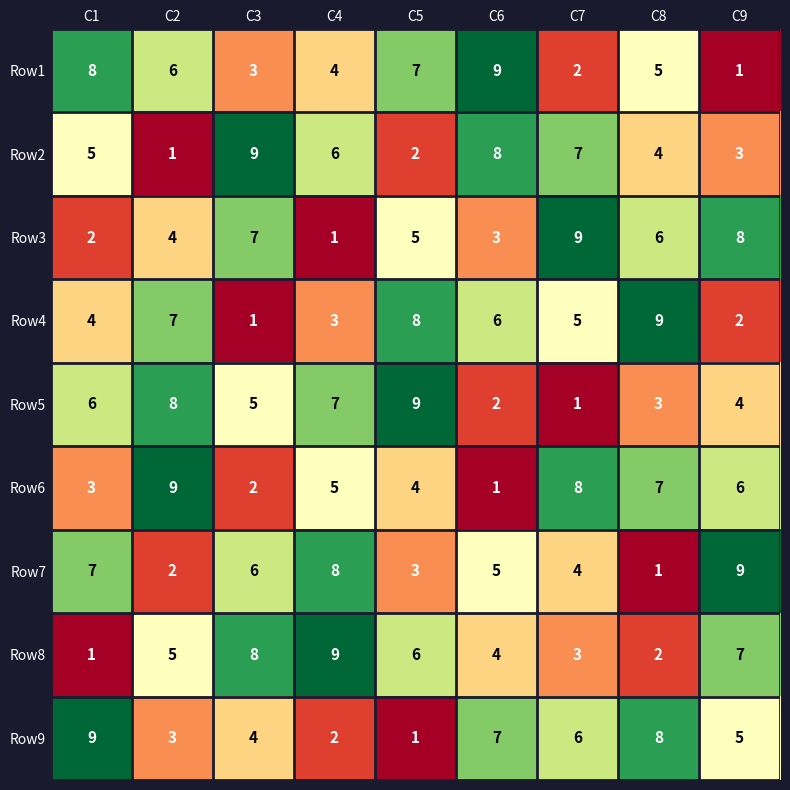

Count the Row5 values in the range 3 to 7.

5